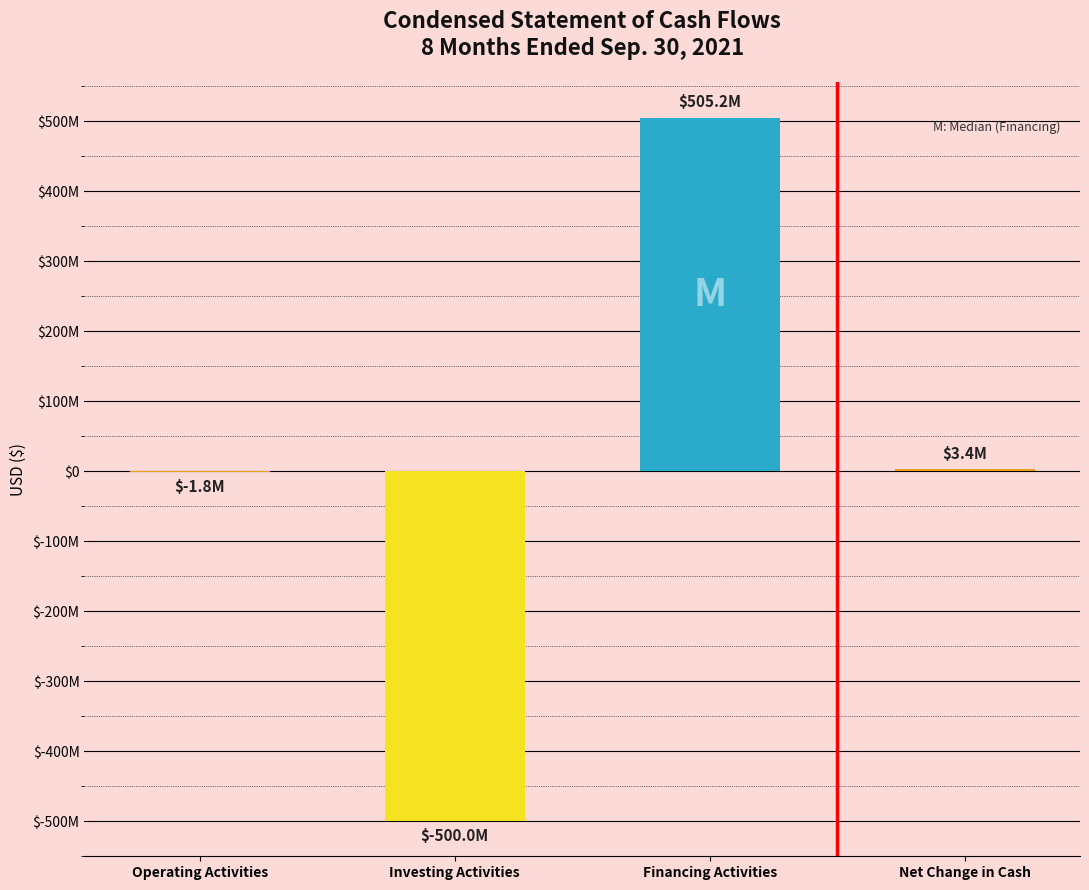

How many positive values are there?

2